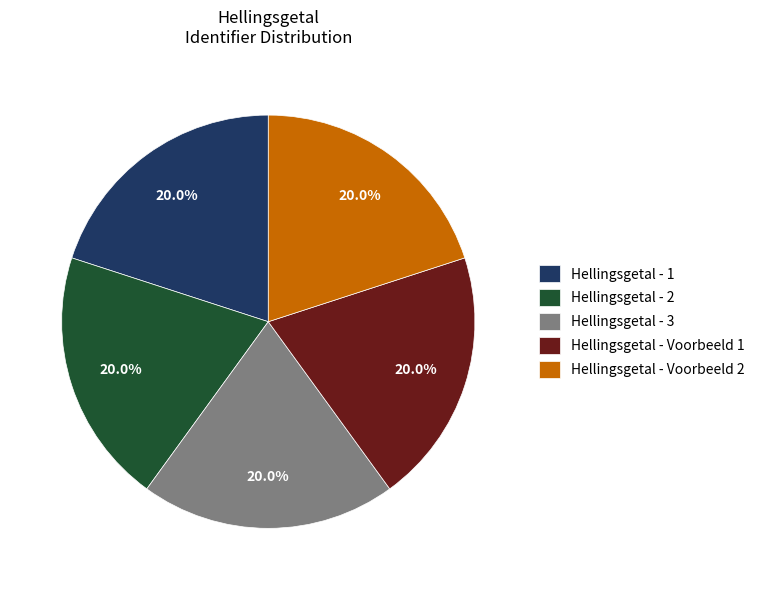

Count the number of slices in the pie.

5